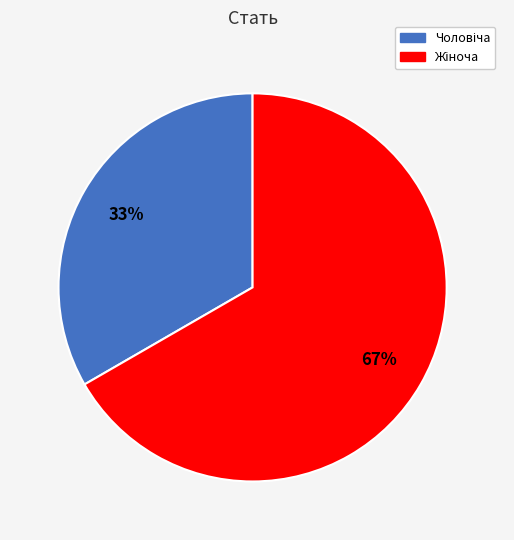

To the nearest percent, what is the average slice percentage?

50%